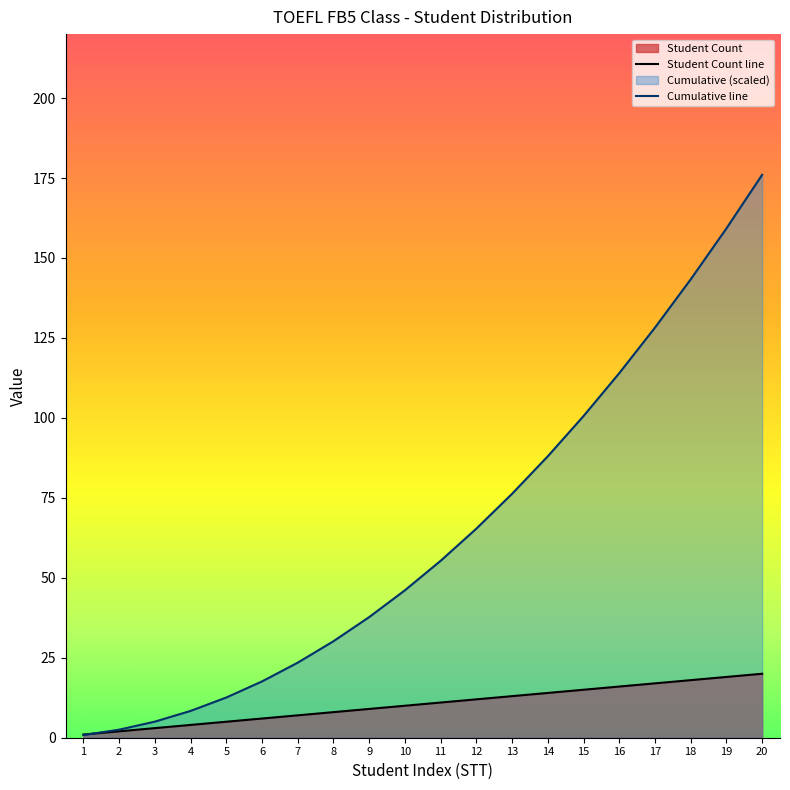

Which series has the largest total across all categories?

Cumulative line